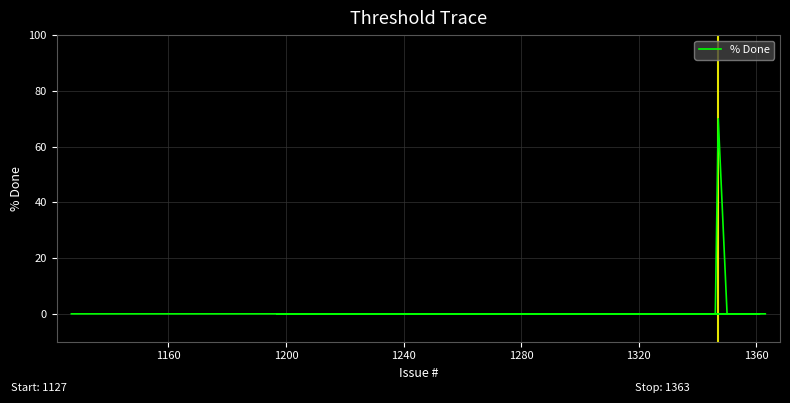

The chart shows a value of 95 at 8. True or false?

False